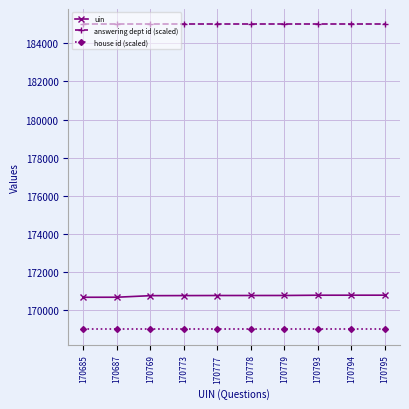

Is it true that uin equals 170795 at 170795?

True